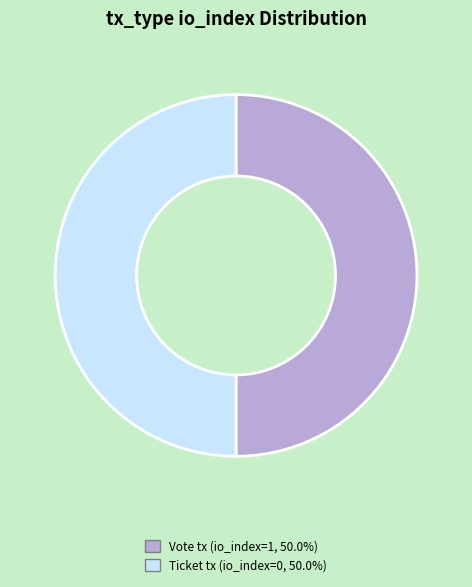

What is the ratio of the value at Ticket tx (io_index=0, 50.0%) to the value at Vote tx (io_index=1, 50.0%)?

1.0